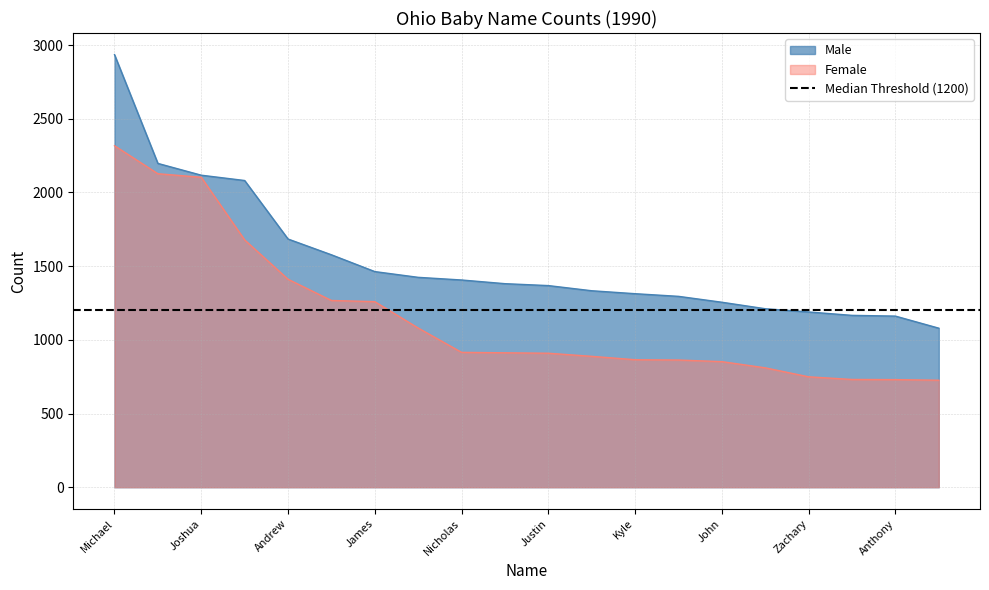

What is the difference between the Male values at Michael and Zachary?

1746